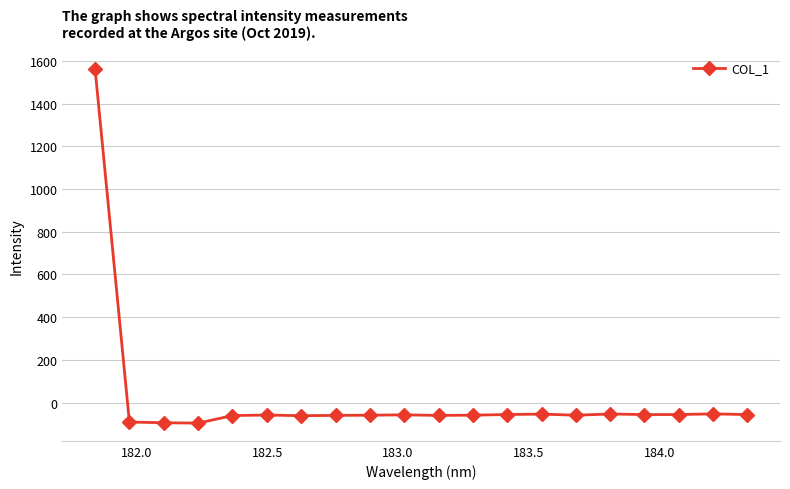

Does the chart display data point markers on the line(s)?

Yes